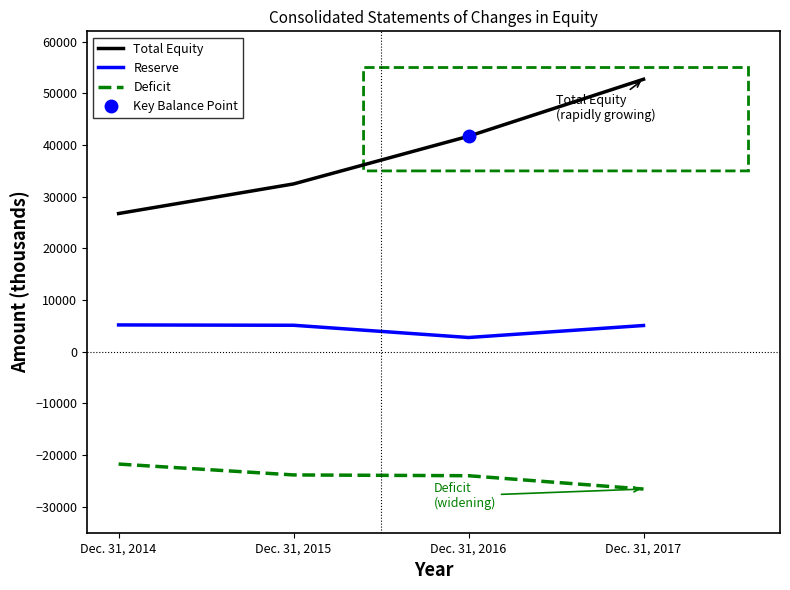

True or false: Total Equity has a value of 52728 at Dec. 31, 2017.

True